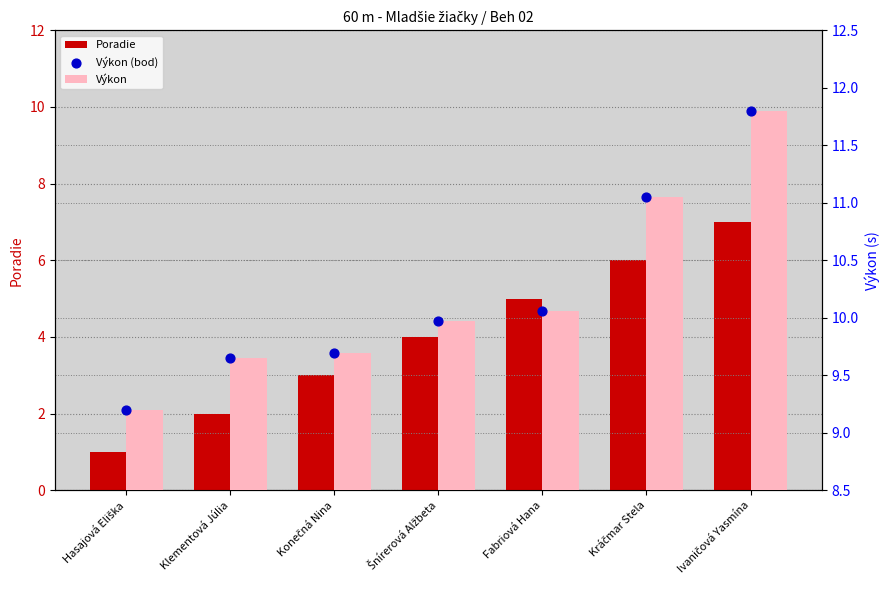

Is the value of Výkon at Šnírerová Alžbeta greater than the value of Poradie at Hasajová Eliška?

Yes